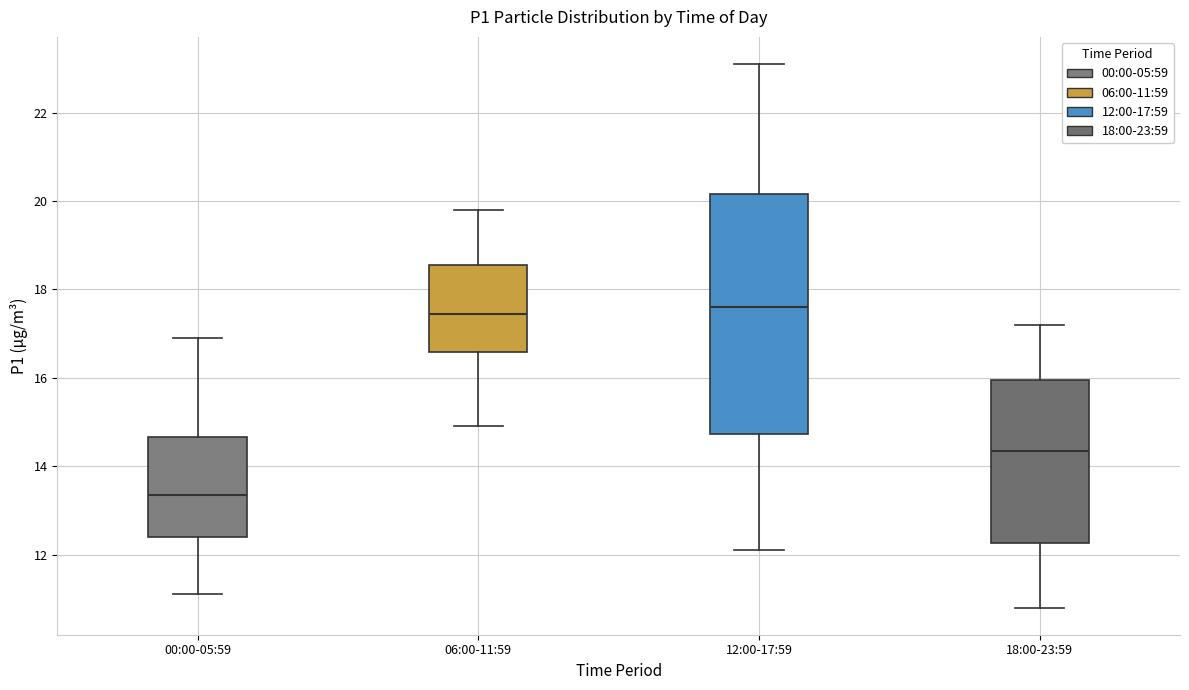

Where does the median line of the box for 18:00-23:59 sit on the y-axis? The values are not printed on the chart, so give them approximately, as read against the axis.

14.4